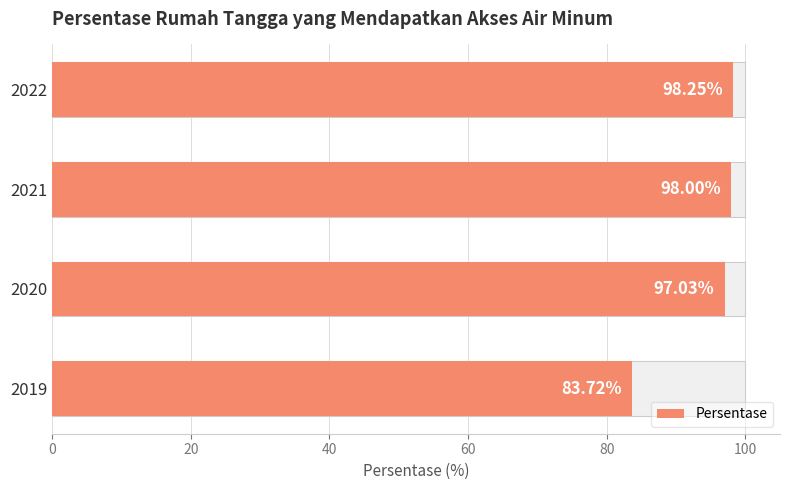

What is the difference between the maximum and minimum values?

14.5